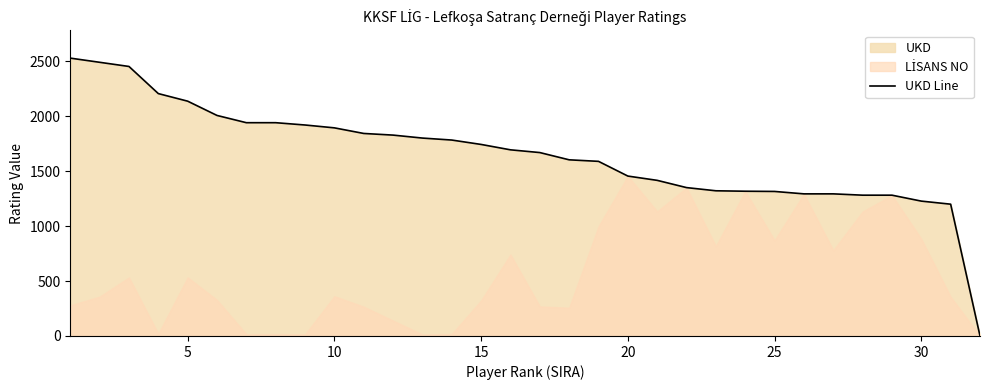

What is the maximum value for UKD Line?

2530